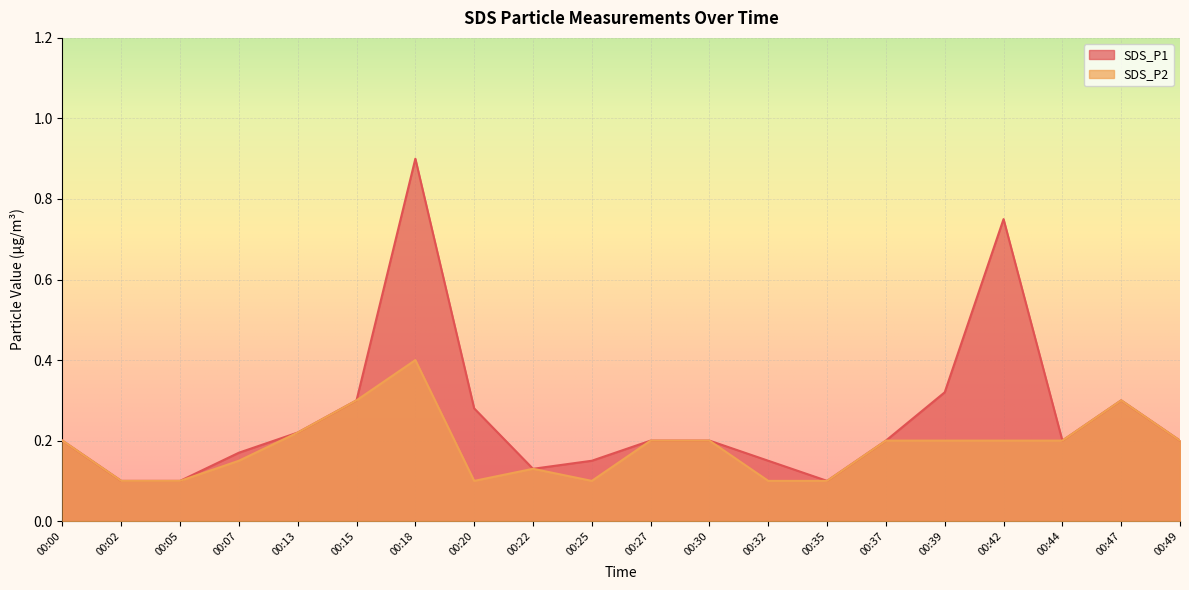

Where is the first local minimum for SDS_P2?

00:20